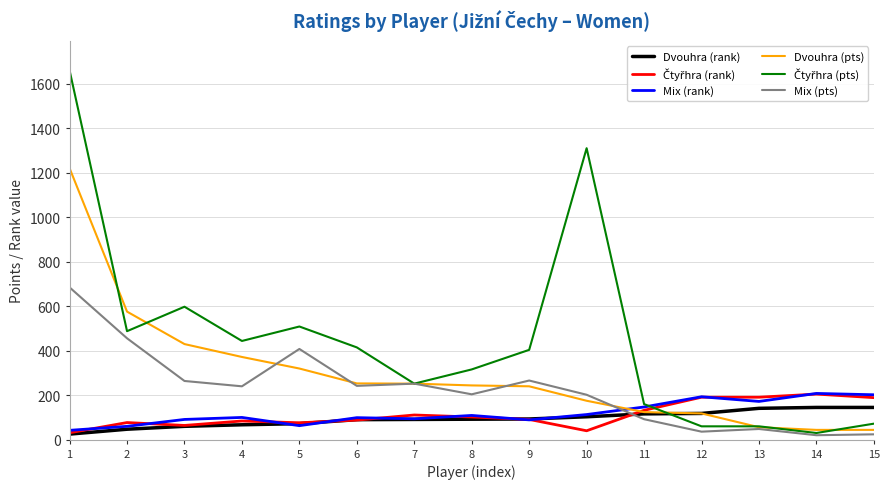

Which category has the highest value across all series?

1